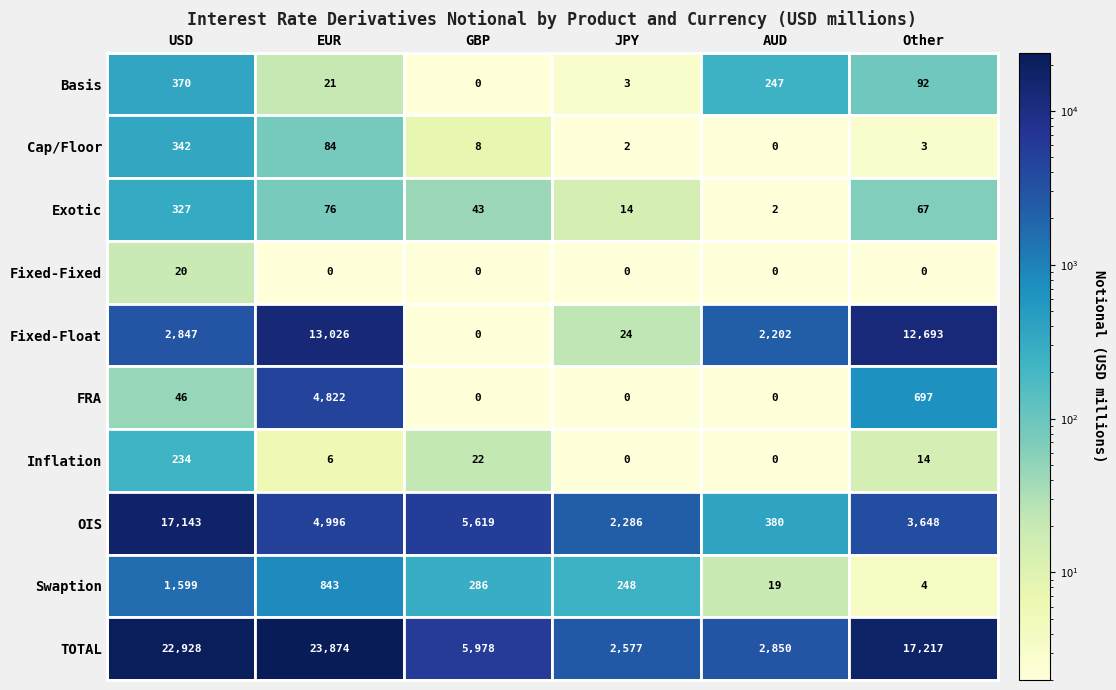

Reading left to right, what are all the values shown in this chart?

Basis: 370	21	0	3	247	92
Cap/Floor: 342	84	8	2	0	3
Exotic: 327	76	43	14	2	67
Fixed-Fixed: 20	0	0	0	0	0
Fixed-Float: 2847	13026	0	24	2202	12693
FRA: 46	4822	0	0	0	697
Inflation: 234	6	22	0	0	14
OIS: 17143	4996	5619	2286	380	3648
Swaption: 1599	843	286	248	19	4
TOTAL: 22928	23874	5978	2577	2850	17217